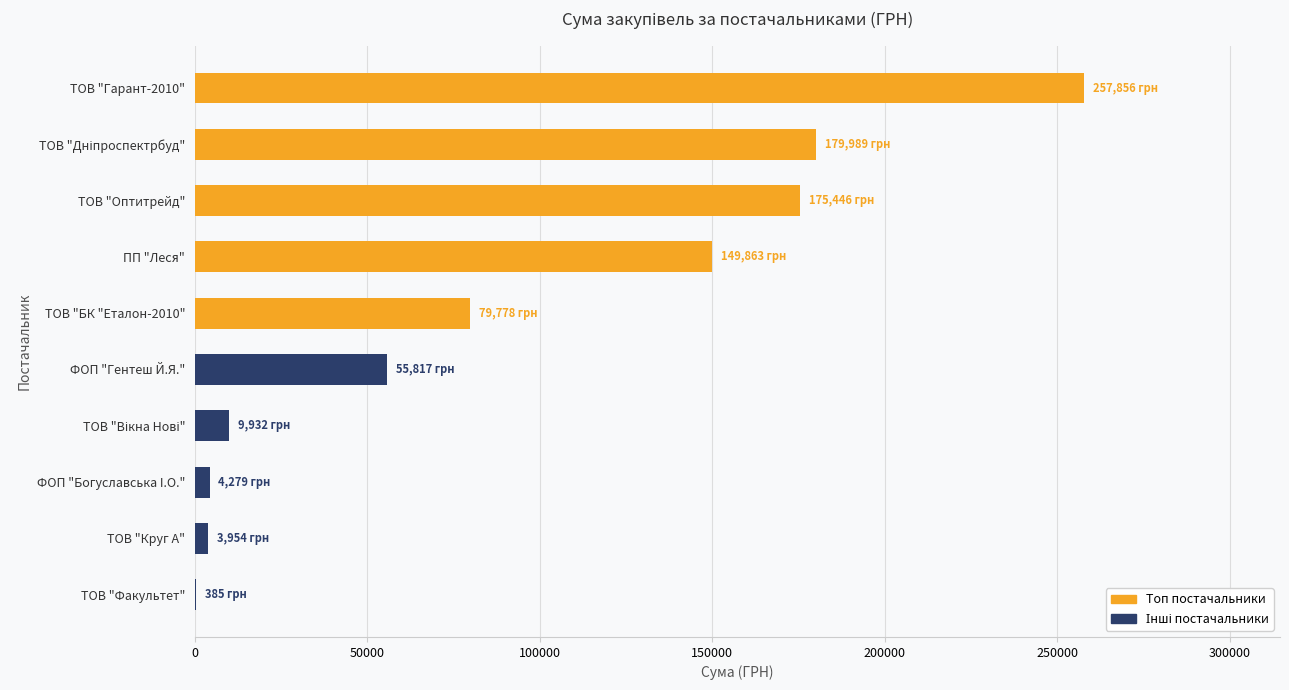

What is the approximate value at ФОП "Гентеш Й.Я."?

55817.0